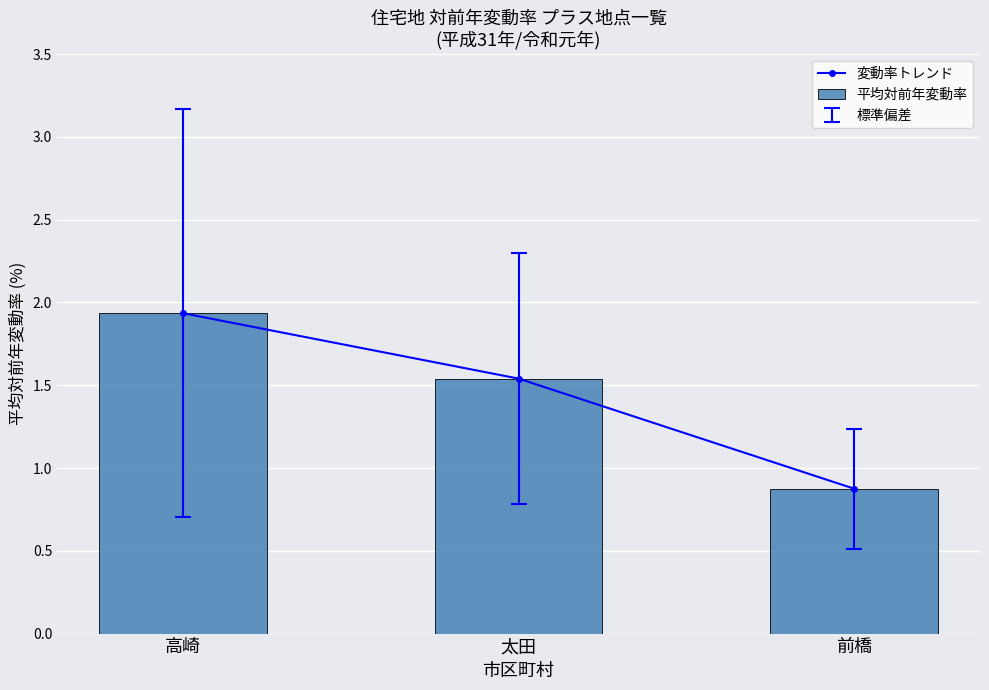

Where is 変動率トレンド nearest to the value 1?

前橋